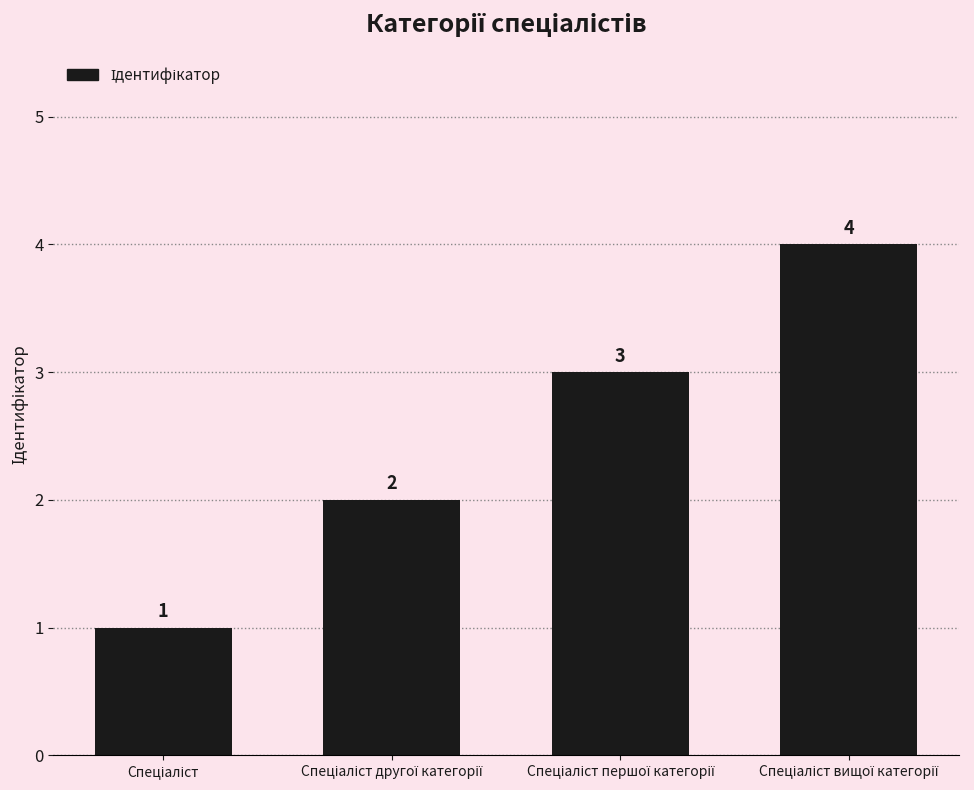

How many values are between 2 and 4?

3